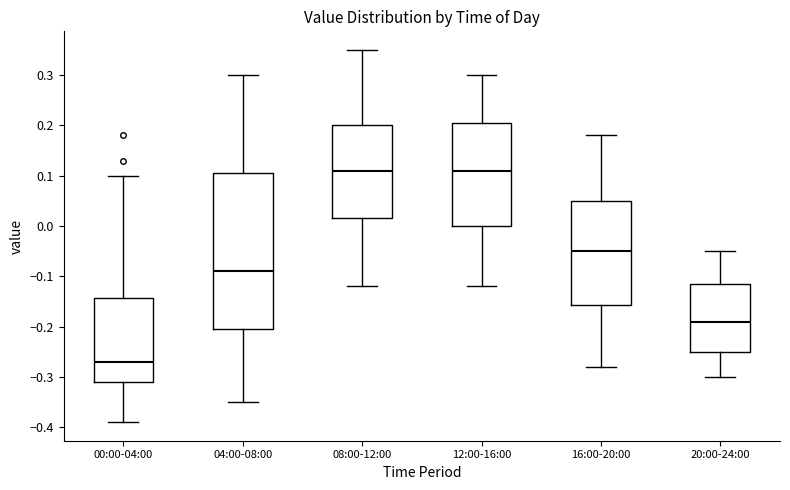

Reading left to right, read every box against the y-axis: the position of its median line, the range the box covers, and the ends of its whiskers. The values are not printed on the chart, so give them approximately, as read against the axis.

00:00-04:00: median -0.27, box -0.31 to -0.14, whiskers -0.39 to 0.10
04:00-08:00: median -0.09, box -0.20 to 0.11, whiskers -0.35 to 0.30
08:00-12:00: median 0.11, box 0.02 to 0.20, whiskers -0.12 to 0.35
12:00-16:00: median 0.11, box 0.00 to 0.21, whiskers -0.12 to 0.30
16:00-20:00: median -0.05, box -0.16 to 0.05, whiskers -0.28 to 0.18
20:00-24:00: median -0.19, box -0.25 to -0.11, whiskers -0.30 to -0.05